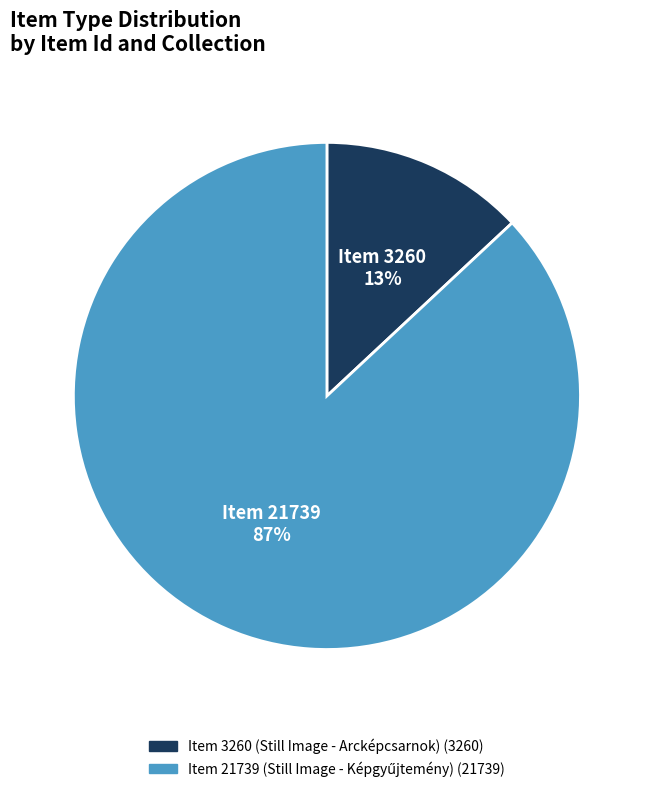

Is there any slice that represents more than half of the pie?

Yes